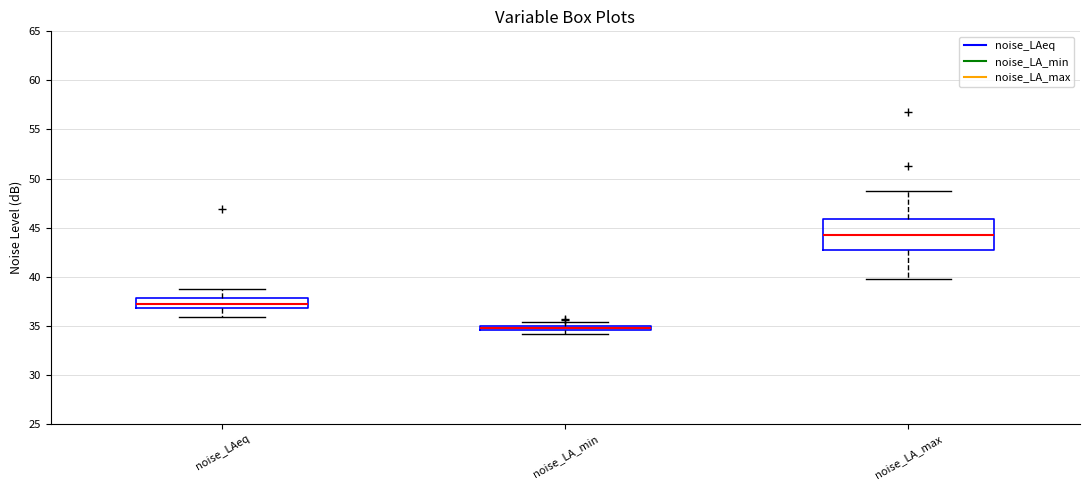

Comparing the boxes themselves (not the whiskers), which one is the tallest?

noise_LA_max